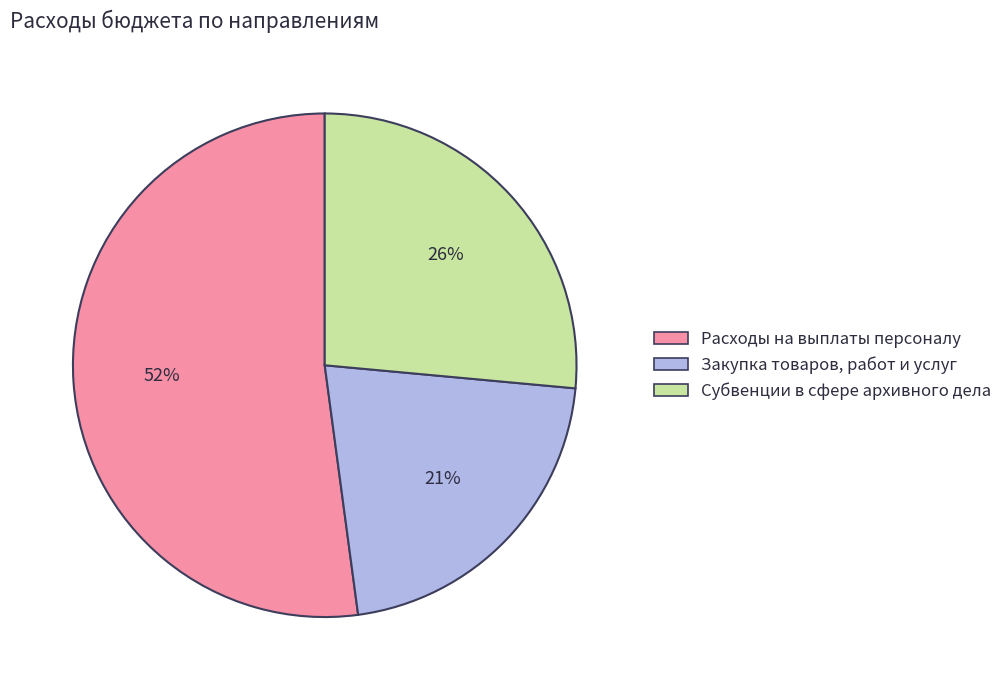

Rank the categories by value from highest to lowest.

Расходы на выплаты персоналу, Субвенции в сфере архивного дела, Закупка товаров, работ и услуг